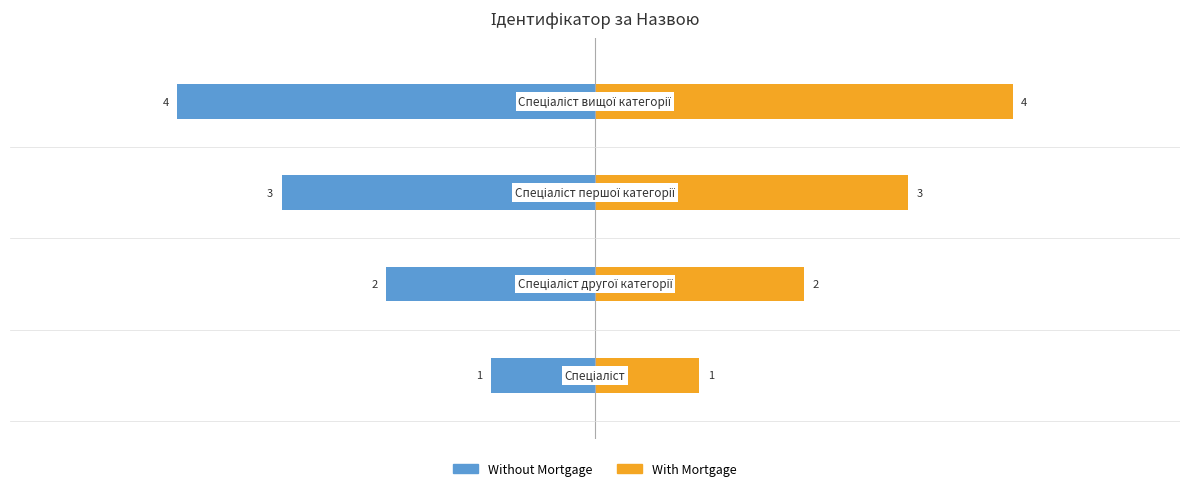

What are all the series names shown in the legend?

Without Mortgage, With Mortgage